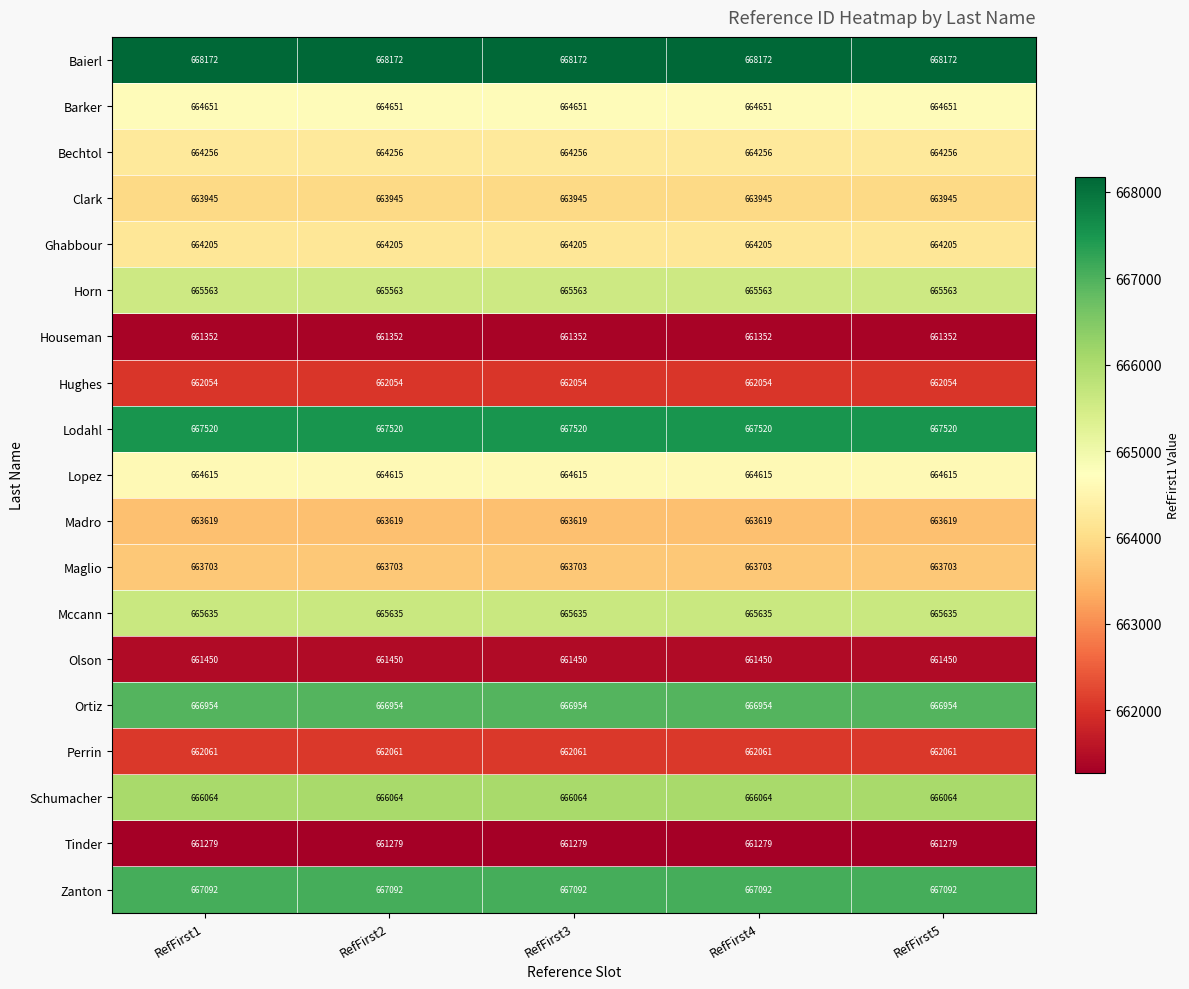

What is the spread (max minus min) of values at RefFirst3?

6893